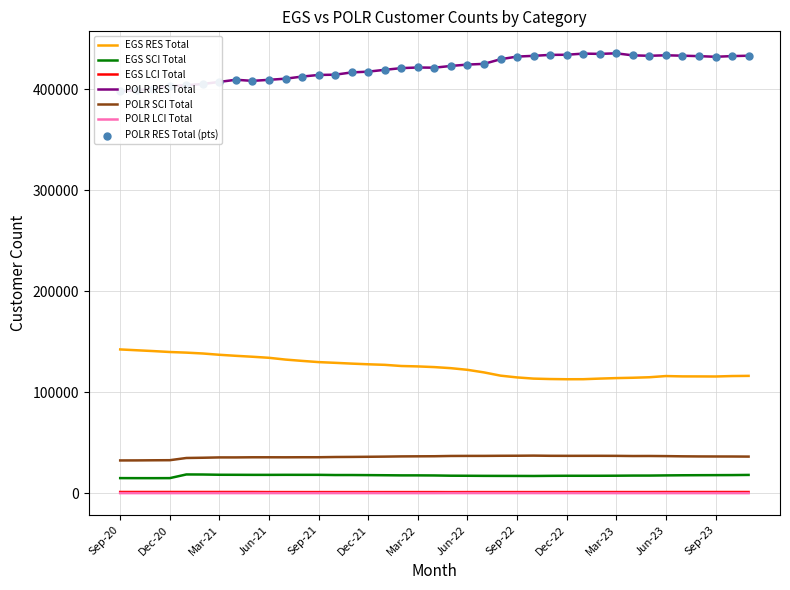

Is the value of EGS SCI Total at Jun-21 greater than the value of POLR SCI Total at Jun-22?

No